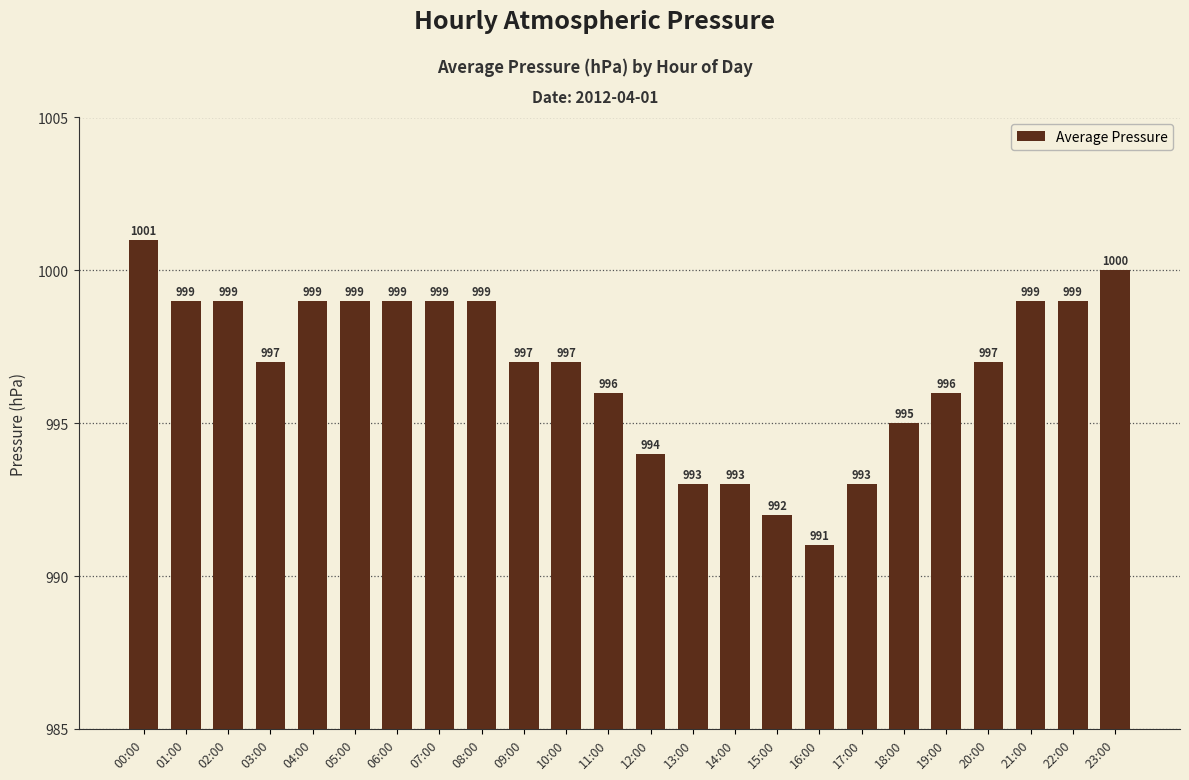

How many distinct data groups are displayed?

1